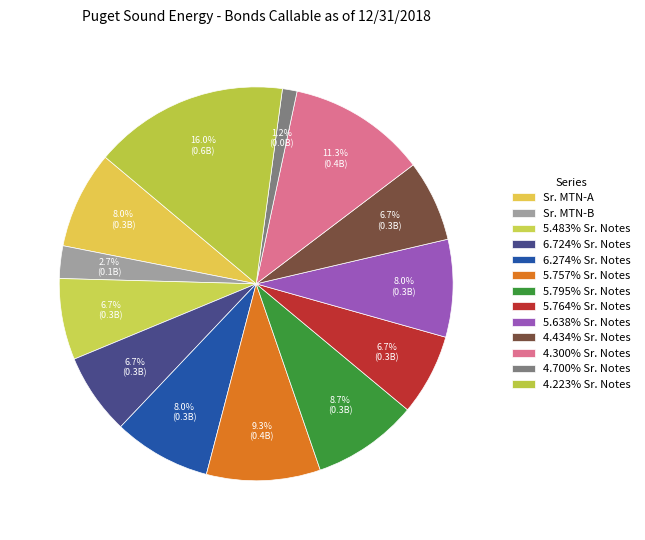

Approximately how many times larger is the value at 5.638% Sr. Notes compared to 6.274% Sr. Notes?

1.0